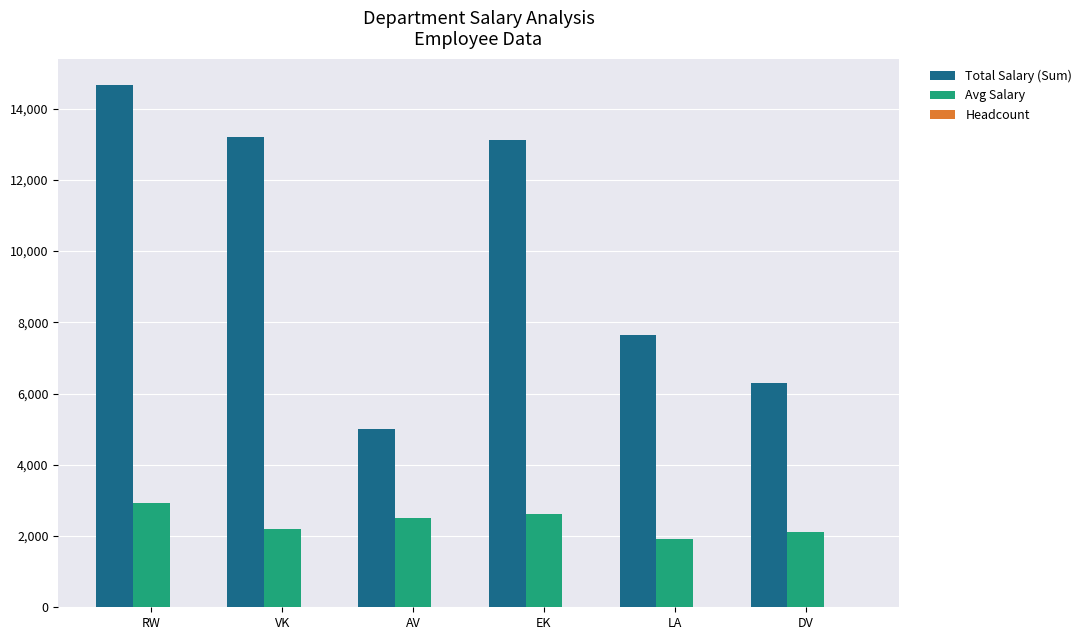

Which series has the widest spread of values?

Total Salary (Sum)